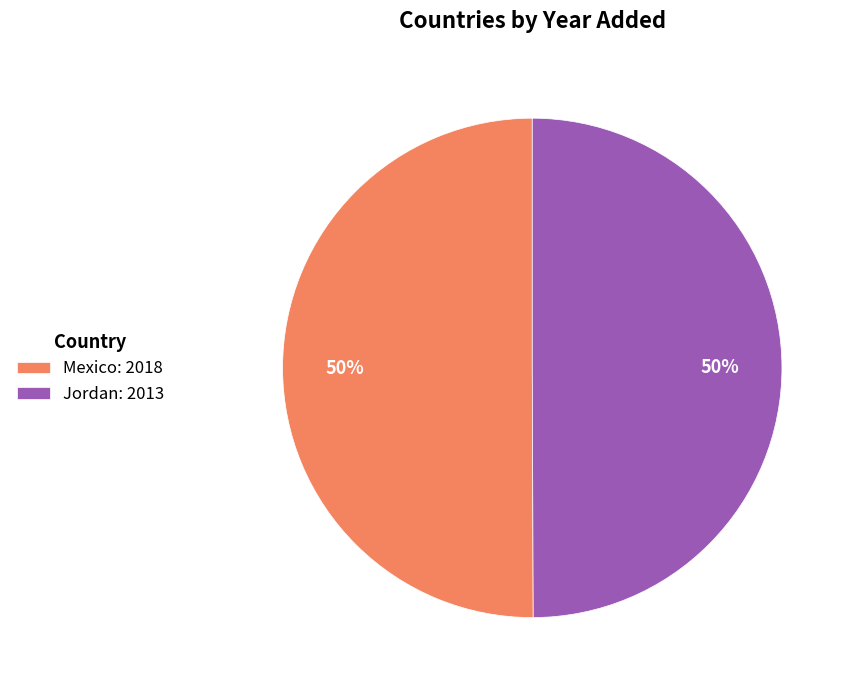

Is it true that Mexico: 2018 is 50% of the pie?

True